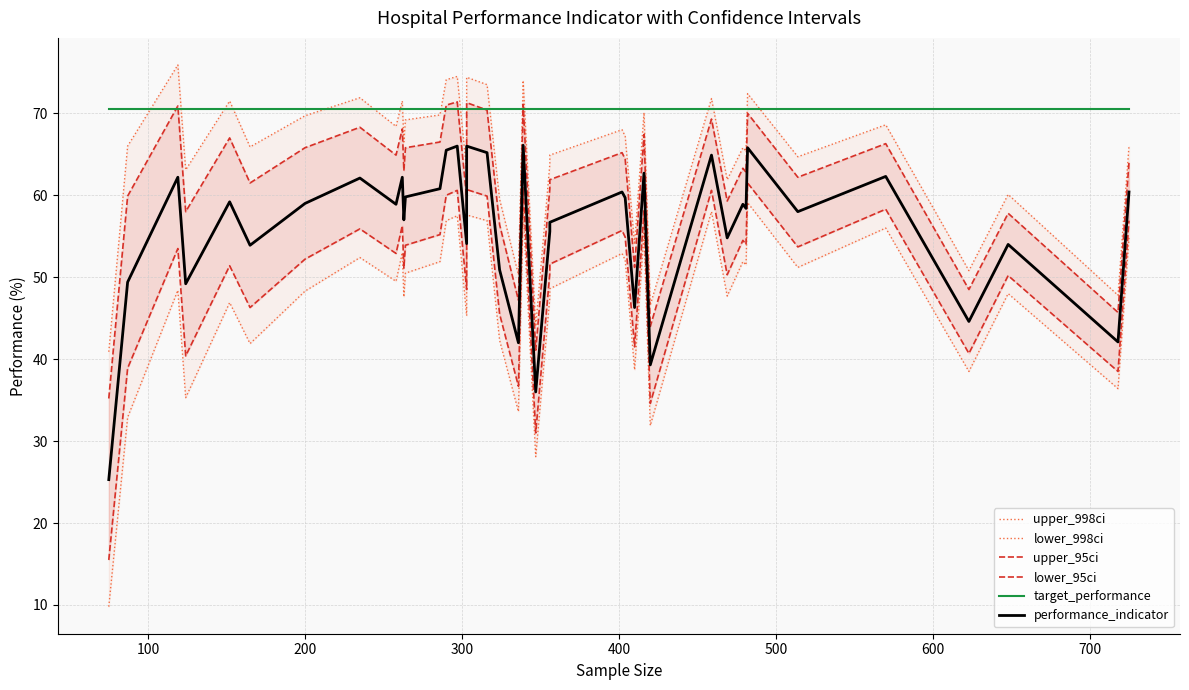

Which series has the largest total across all categories?

target_performance